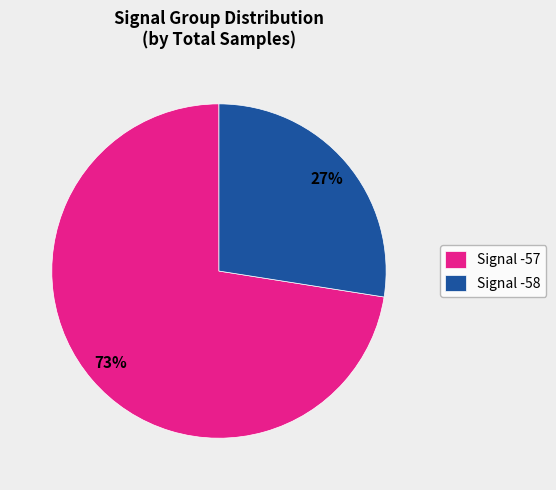

Which category has the smallest portion of the pie?

Signal -58